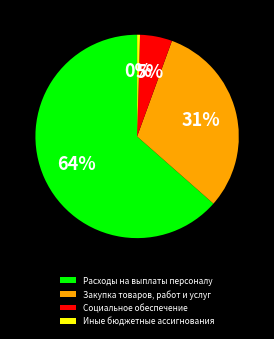

Combined, do Иные бюджетные ассигнования and Социальное обеспечение account for over 50%?

No